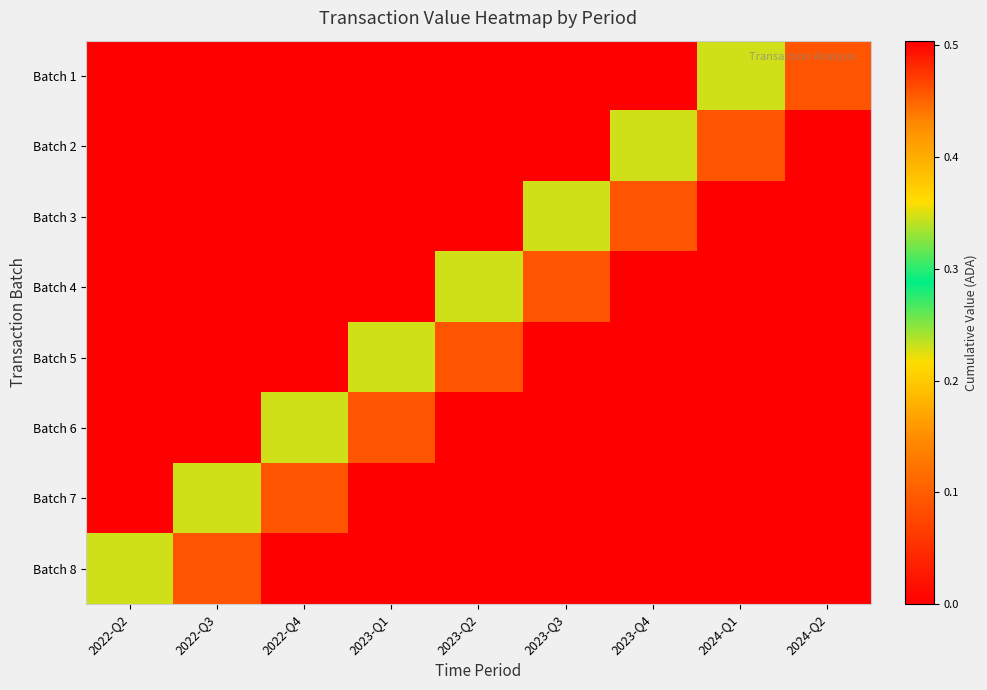

Count the number of categories in the chart.

9